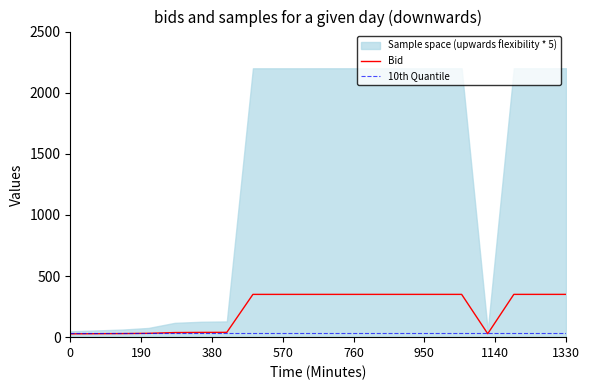

What is the maximum value for Bid?

350.0